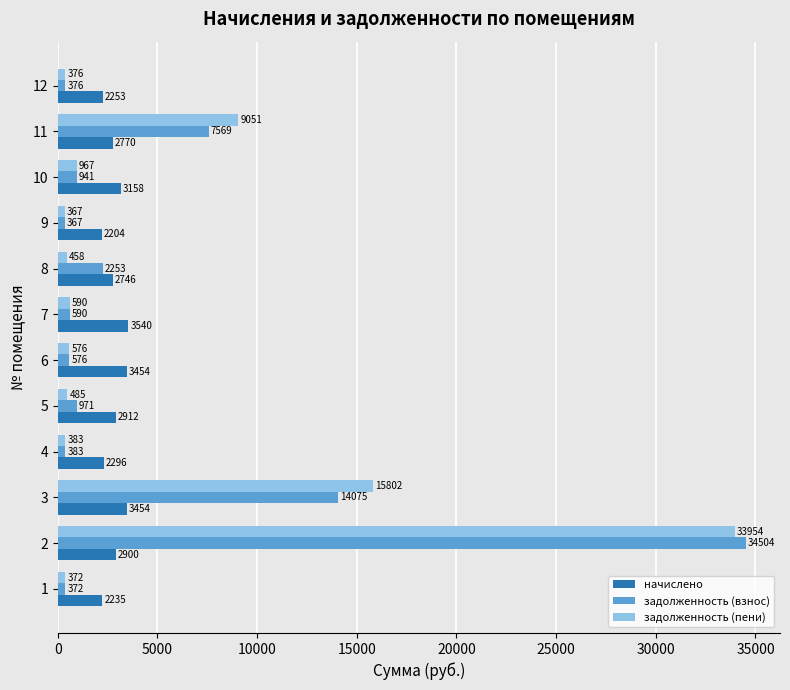

Which series has the largest total across all categories?

задолженность (пени)